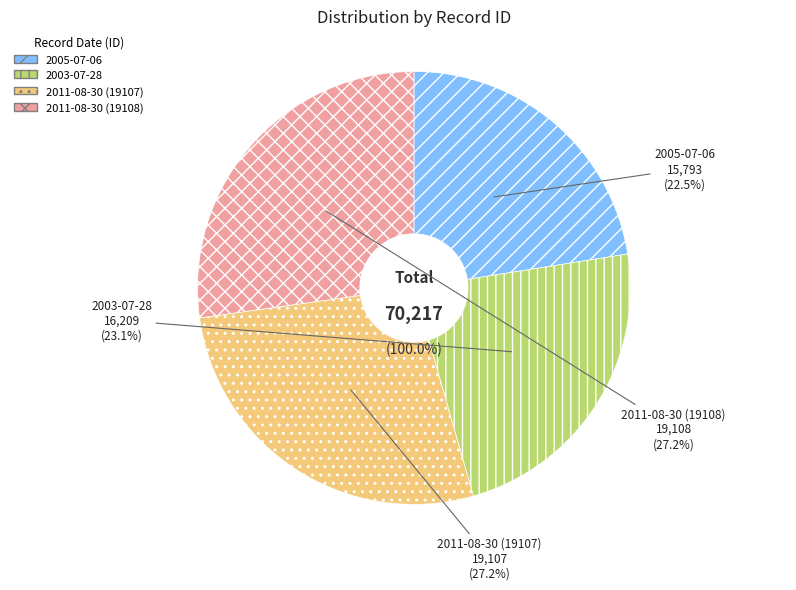

What is the largest slice in the pie chart?

2011-08-30 (19108)